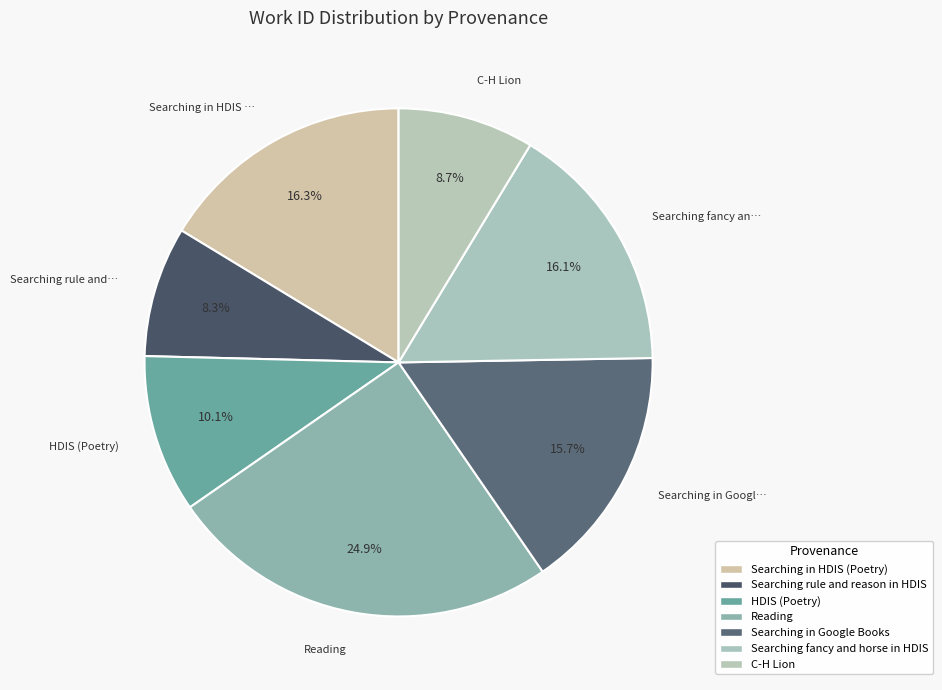

Count the number of slices in the pie.

7